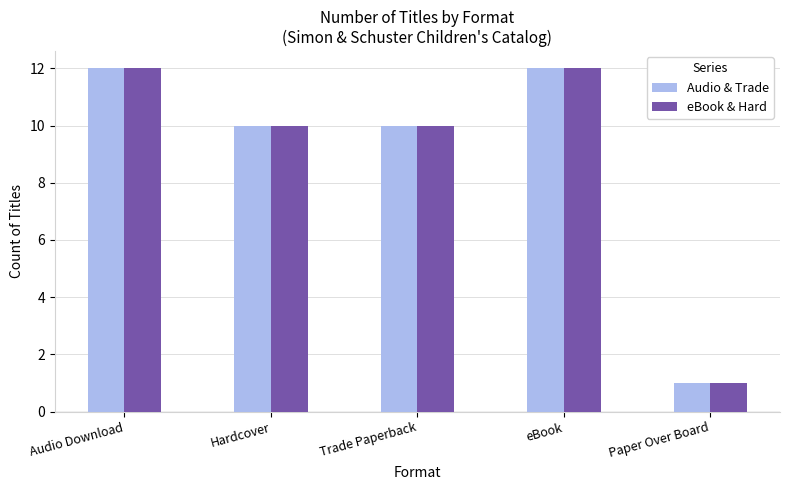

What is the average value of the Audio & Trade series?

9